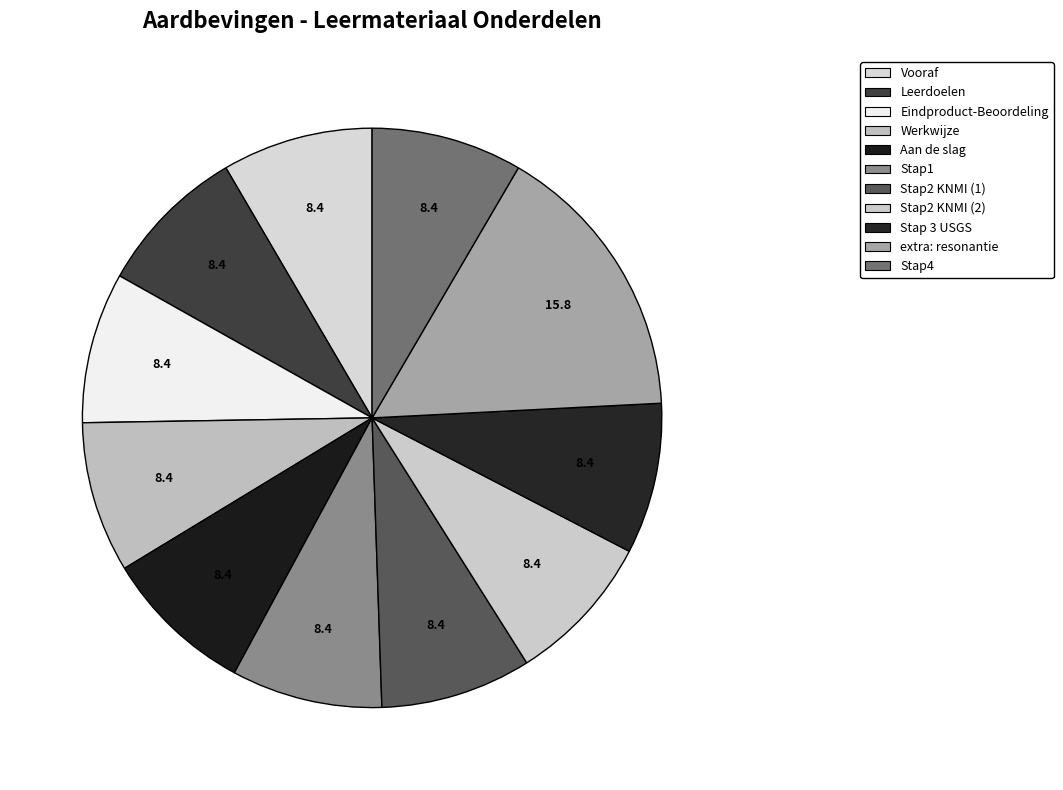

True or false: Leerdoelen accounts for 20% of the total.

False